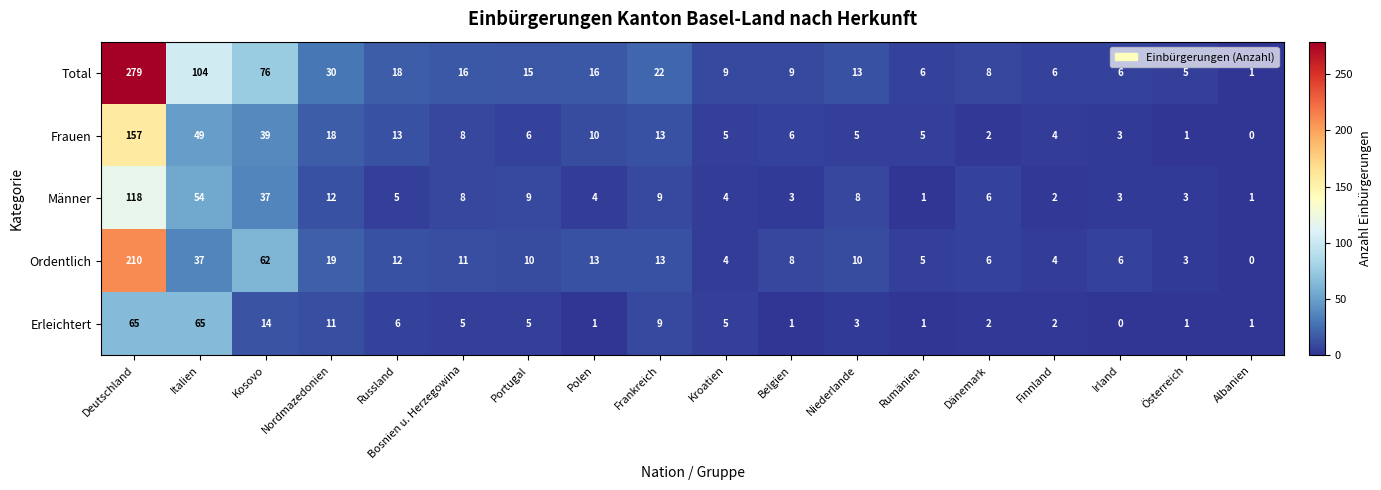

Where is Erleichtert nearest to the value 32?

Kosovo